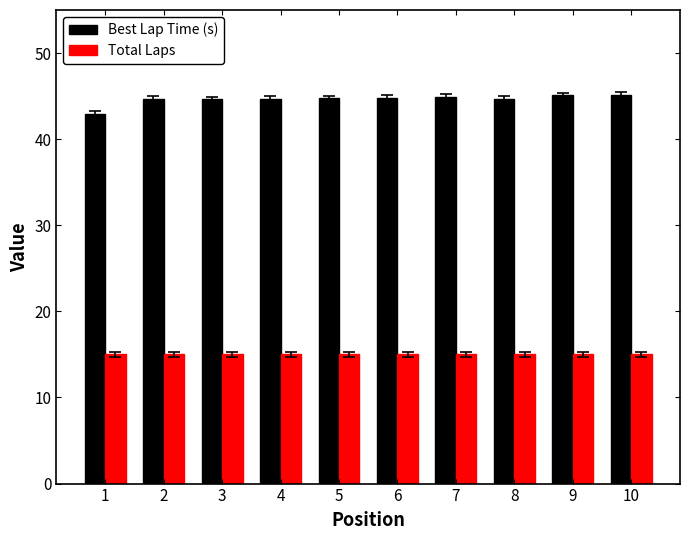

Which series has the largest range (max minus min)?

Best Lap Time (s)